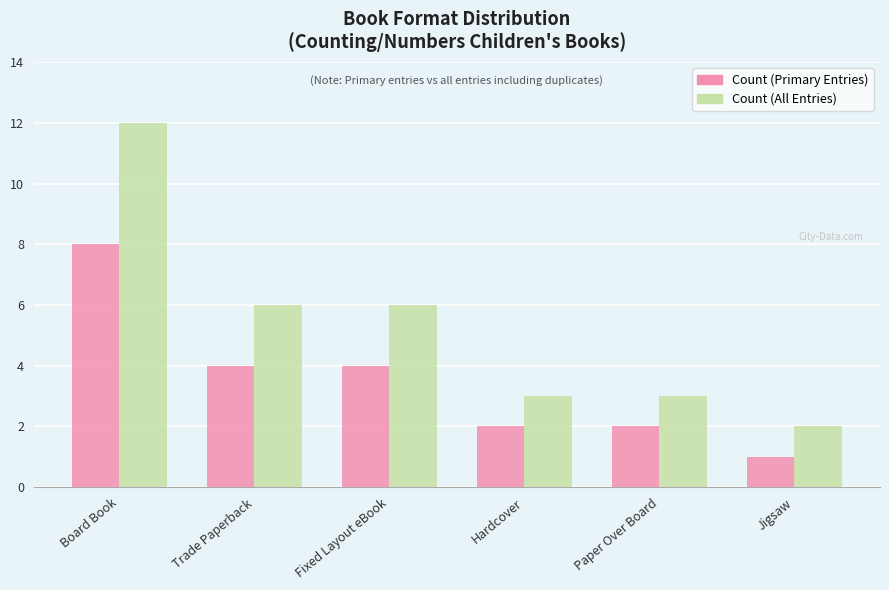

Reading left to right, transcribe all the data shown in this chart.

Count (Primary Entries): Board Book=8	Trade Paperback=4	Fixed Layout eBook=4	Hardcover=2	Paper Over Board=2	Jigsaw=1
Count (All Entries): Board Book=12	Trade Paperback=6	Fixed Layout eBook=6	Hardcover=3	Paper Over Board=3	Jigsaw=2